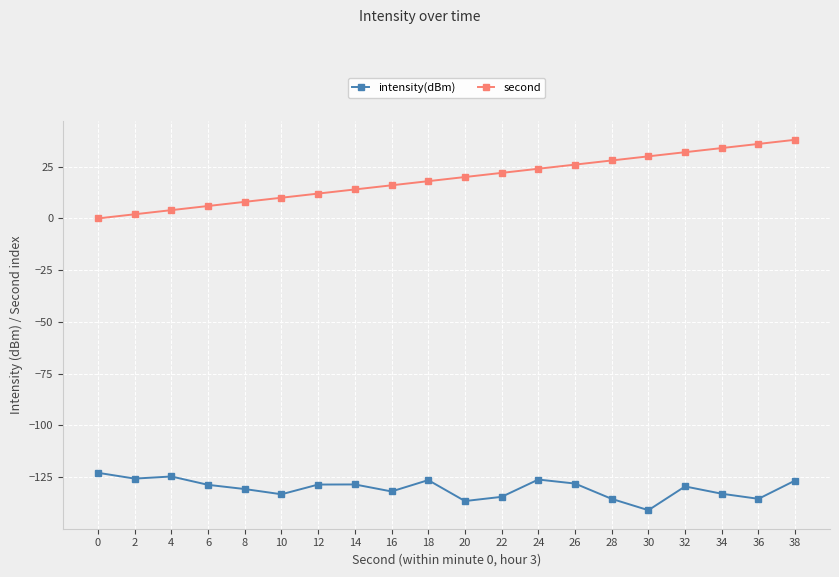

True or false: intensity(dBm) and second intersect in this chart.

False